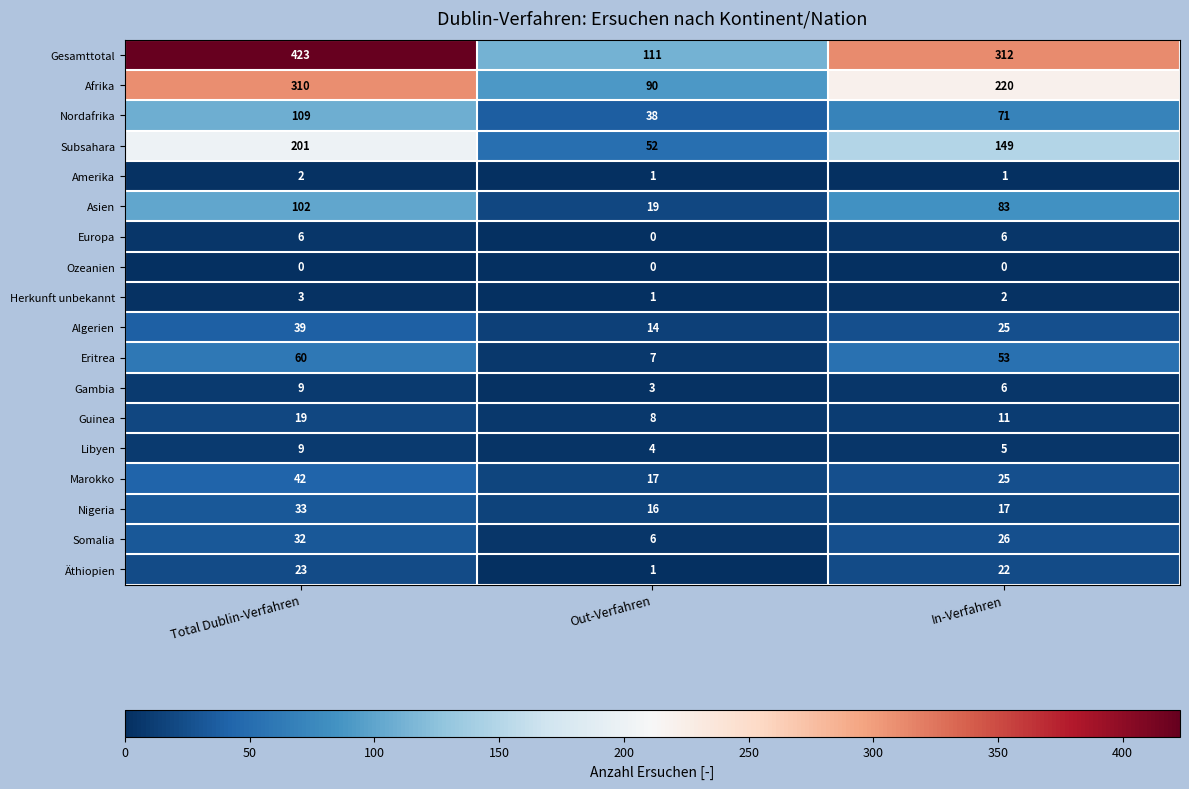

True or false: Herkunft unbekannt has a value of 5 at Total Dublin-Verfahren.

False